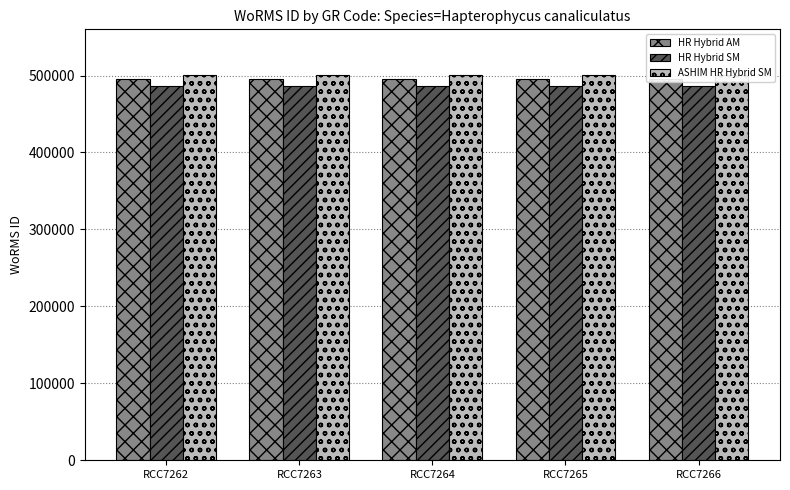

Rank the series by their maximum value, from lowest to highest.

HR Hybrid SM, HR Hybrid AM, ASHIM HR Hybrid SM